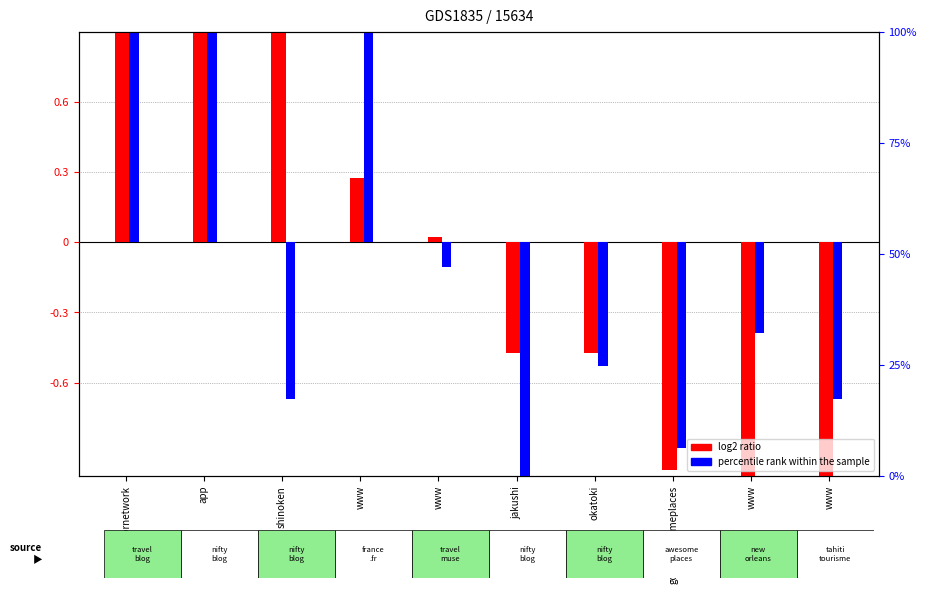

How many data points in percentile rank within the sample are less than 0?

7